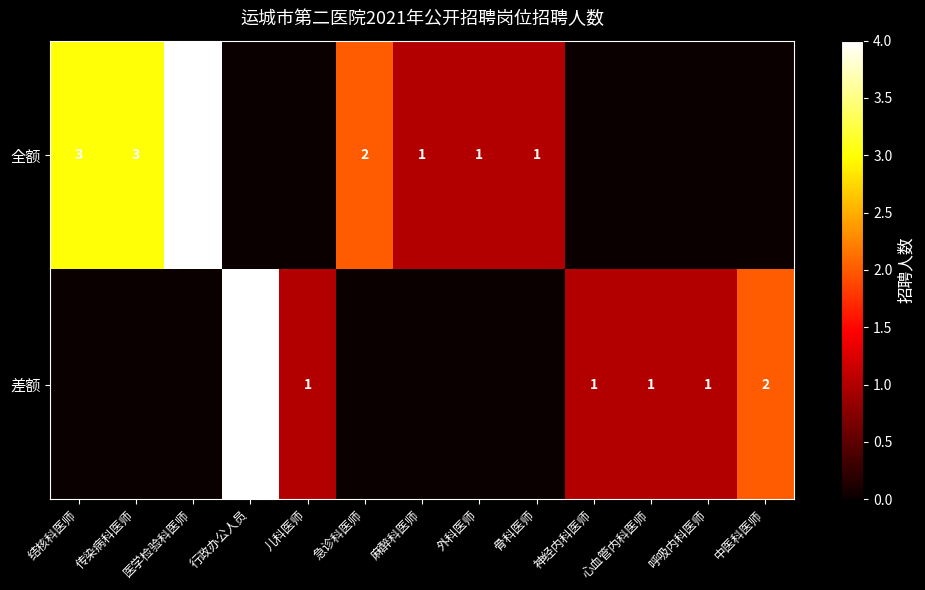

True or false: 全额 has a value of 1 at 急诊科医师.

False